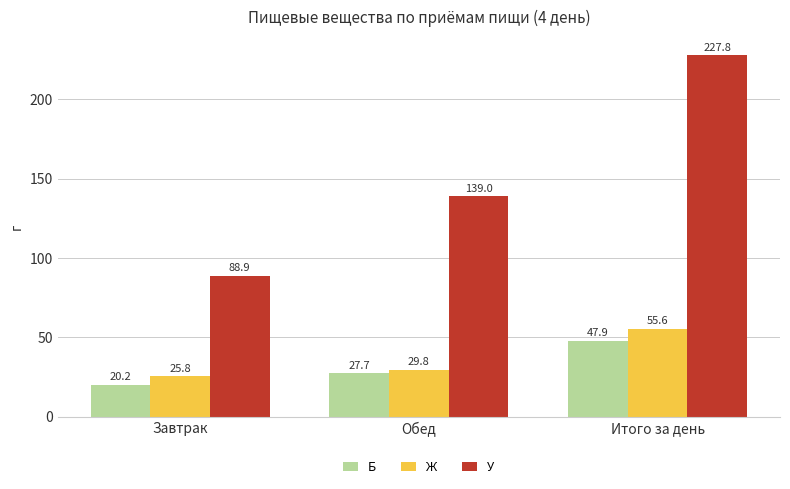

Which label corresponds to the smallest value in the chart?

Завтрак